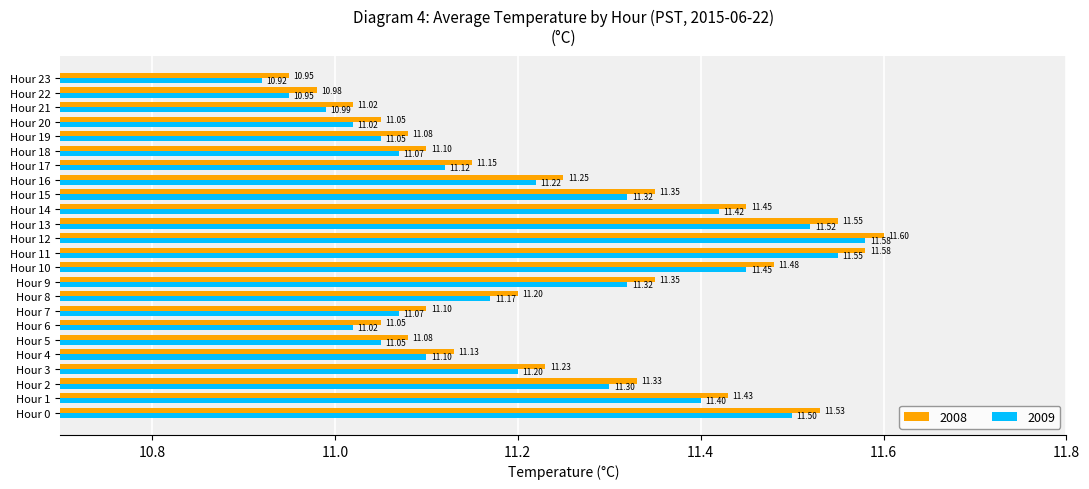

Is the value of 2009 at Hour 0 greater than the value of 2008 at Hour 3?

Yes